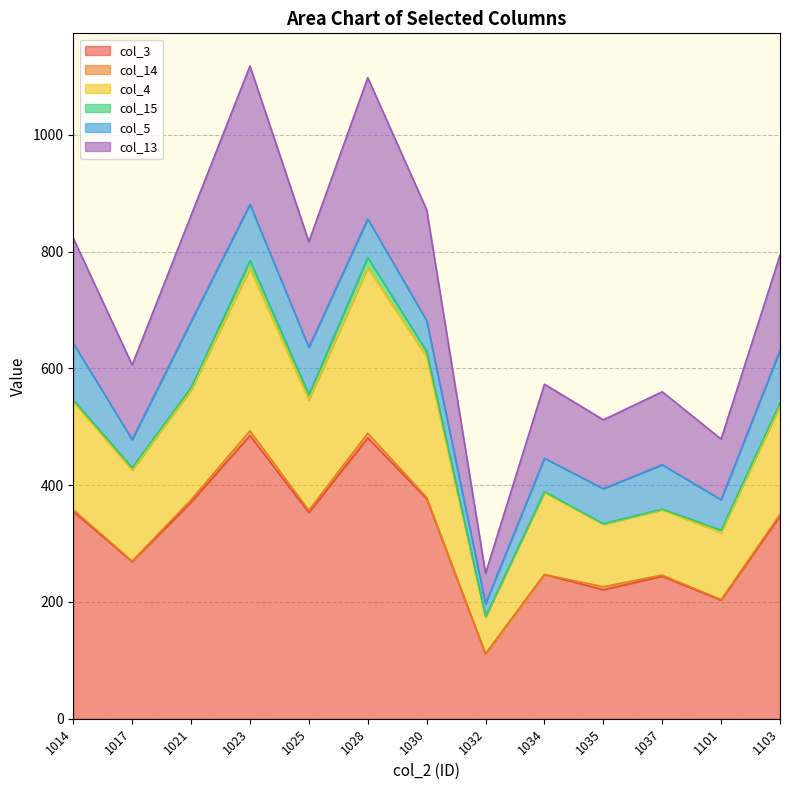

The col_3 series shows 355 at 1014. True or false?

True